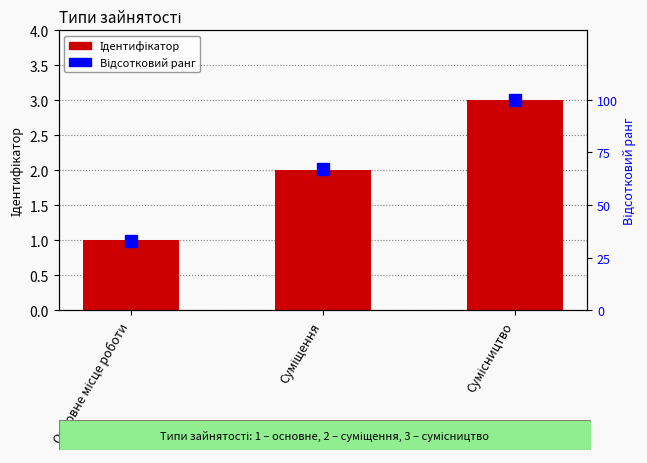

How many values in the Ідентифікатор series exceed 2?

1